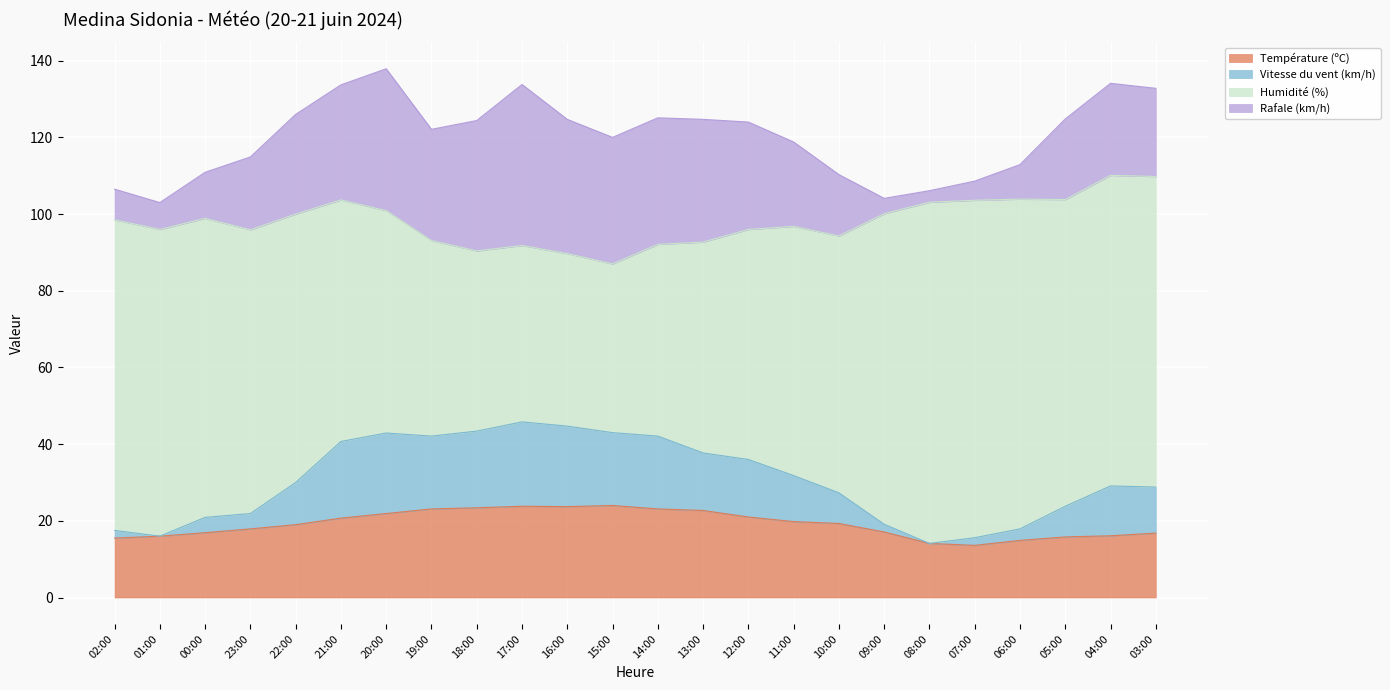

What is the minimum value for Température (ºC)?

13.6